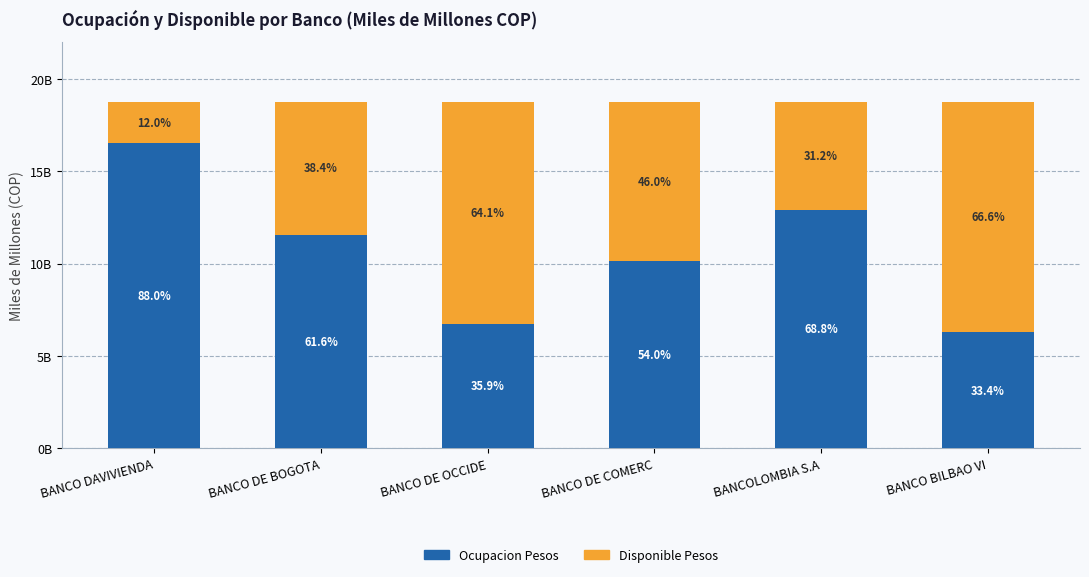

Rank the series by their maximum value, from lowest to highest.

Disponible Pesos, Ocupacion Pesos